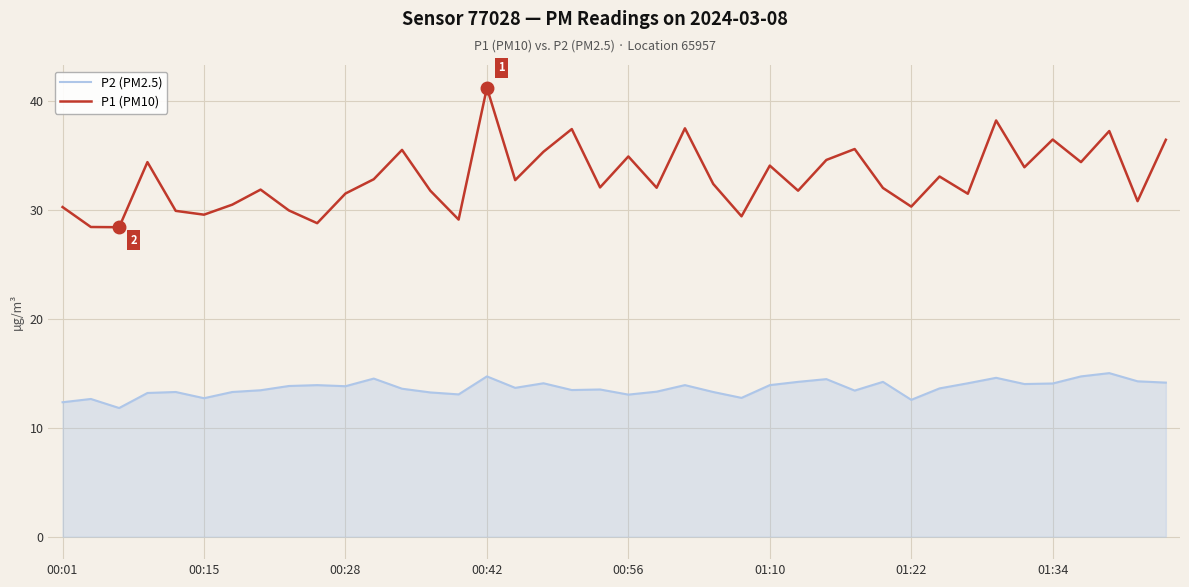

List the series in order of their overall mean, lowest first.

P2 (PM2.5), P1 (PM10)